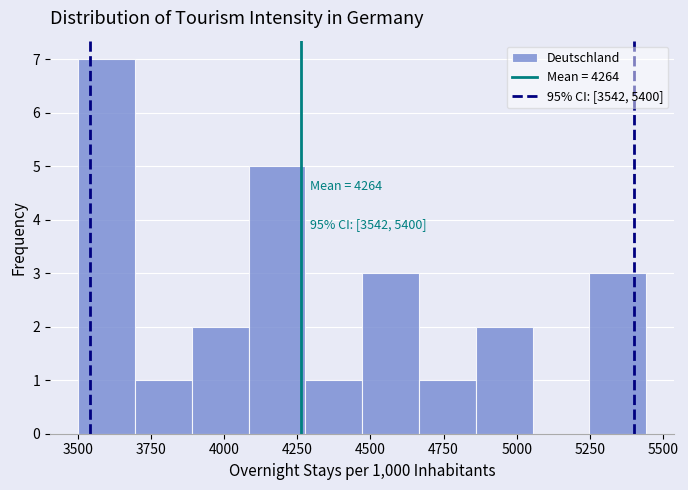

Read against the x-axis, roughly where is the centre of the tallest bar?

3600